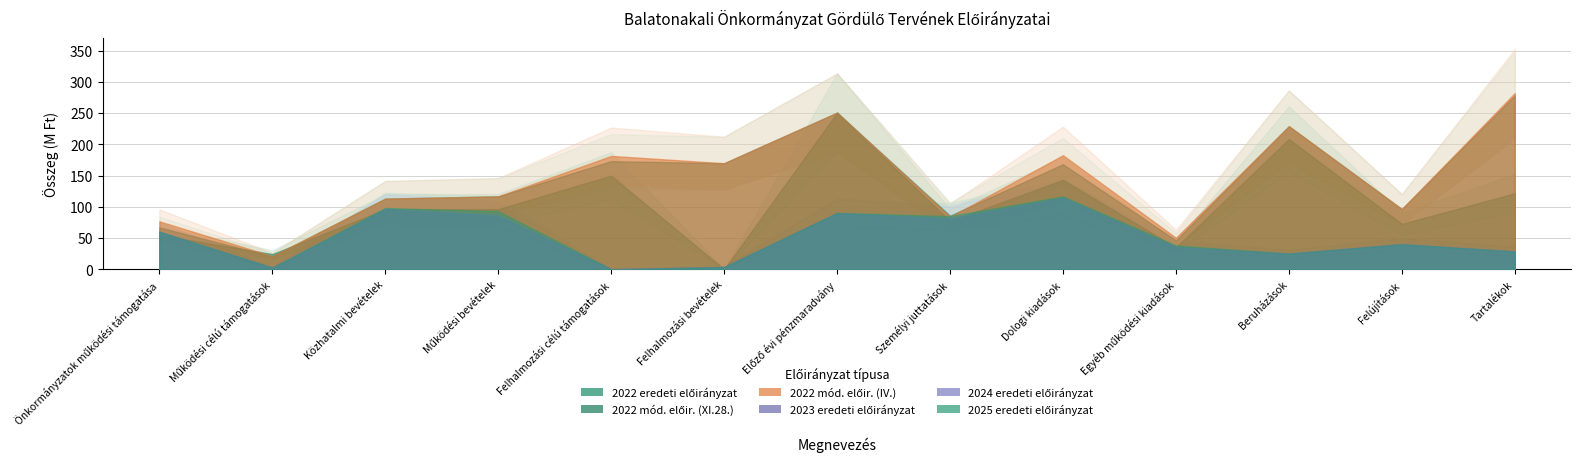

List the labels in order of 2022 eredeti előirányzat value, smallest first.

Felhalmozási bevételek, Működési célú támogatások, Egyéb működési kiadások, Önkormányzatok működési támogatása, Felújítások, Személyi juttatások, Közhatalmi bevételek, Működési bevételek, Tartalékok, Dologi kiadások, Felhalmozási célú támogatások, Beruházások, Előző évi pénzmaradvány